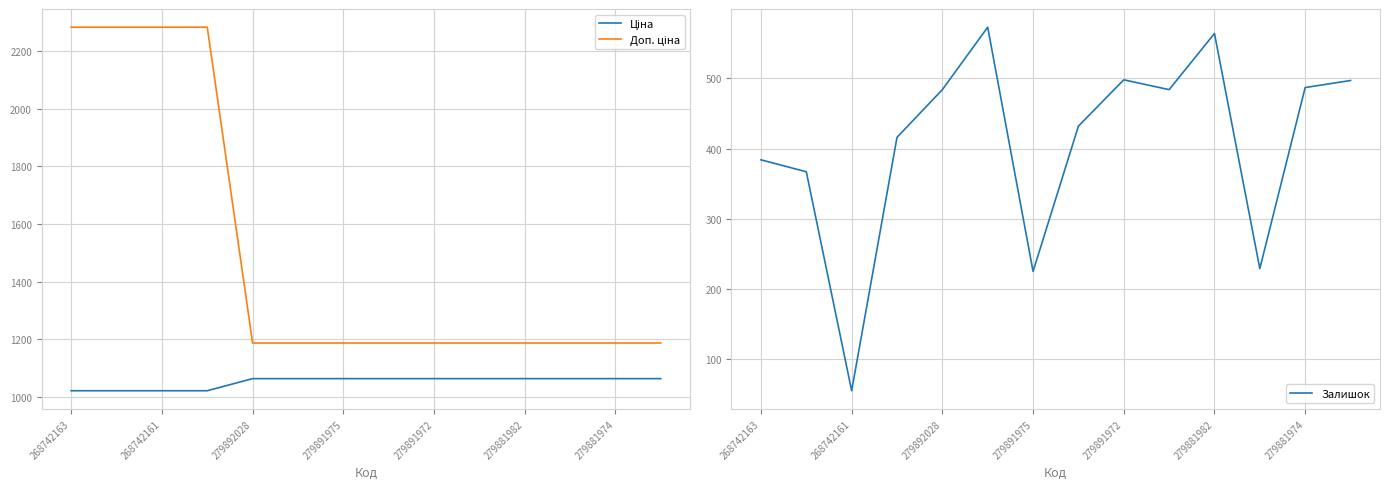

Count the number of categories in the chart.

14